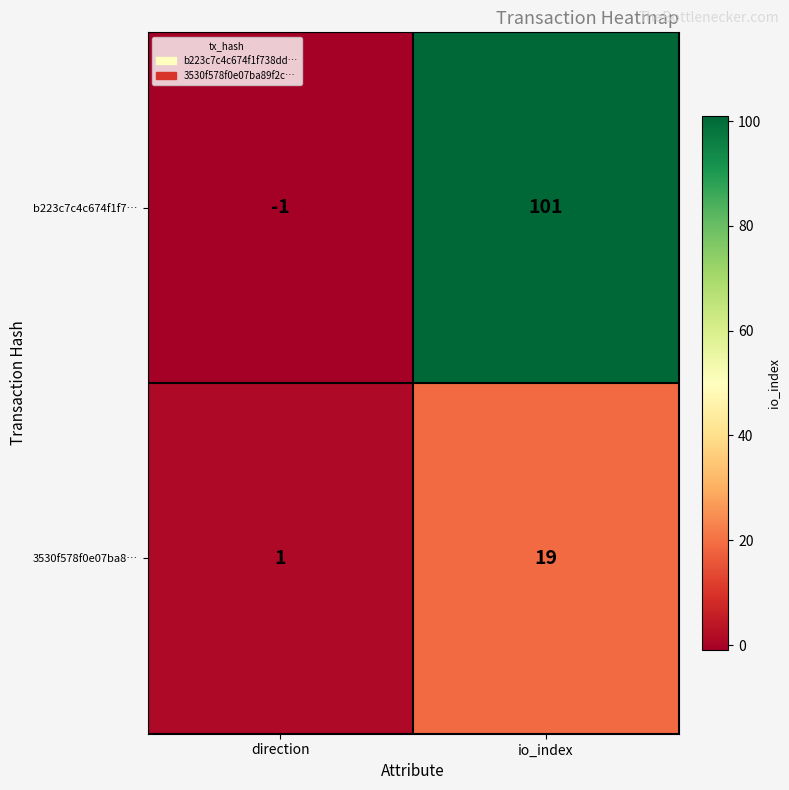

How many data points in 3530f578f0e07ba8… are less than 19?

1